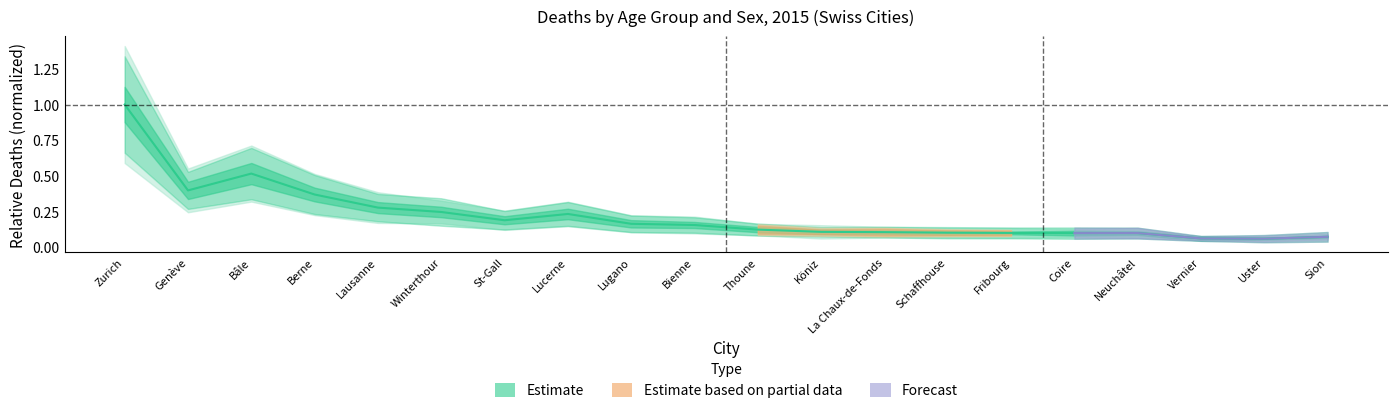

Does the chart have visible grid lines?

No